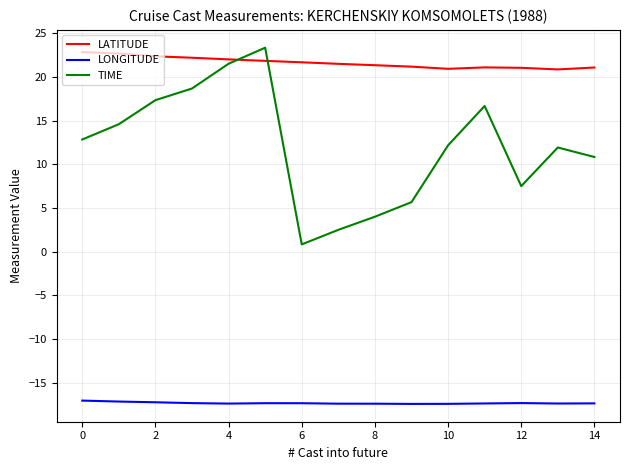

What is the minimum value shown in the chart?

-17.4